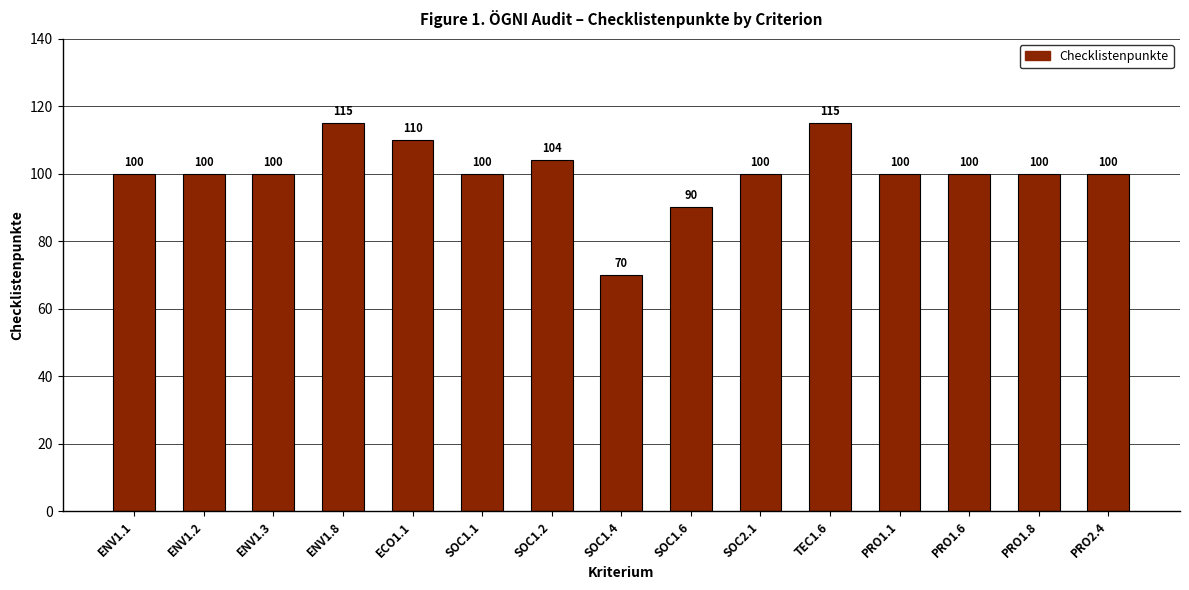

Reading left to right, transcribe all the data shown in this chart.

100	100	100	115	110	100	104	70	90	100	115	100	100	100	100